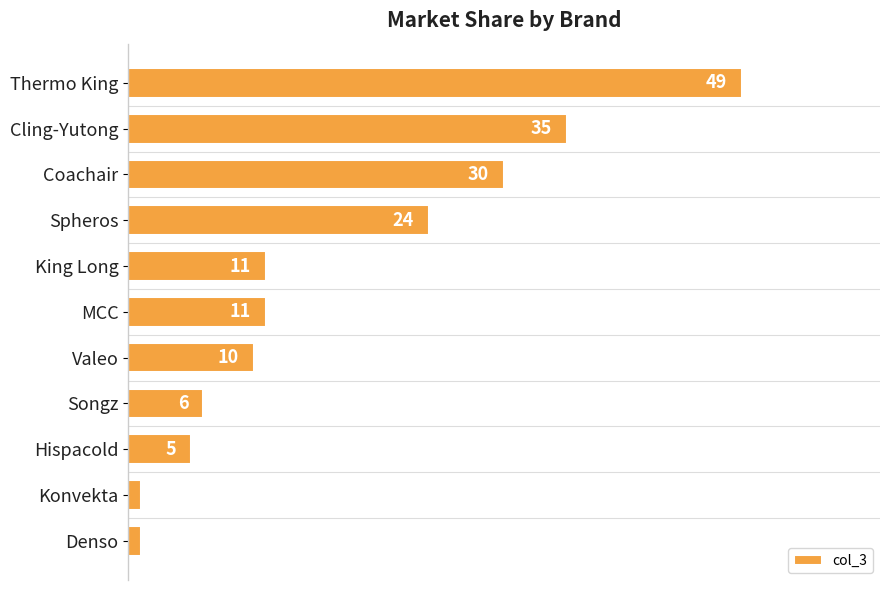

Does the chart contain any negative values?

No